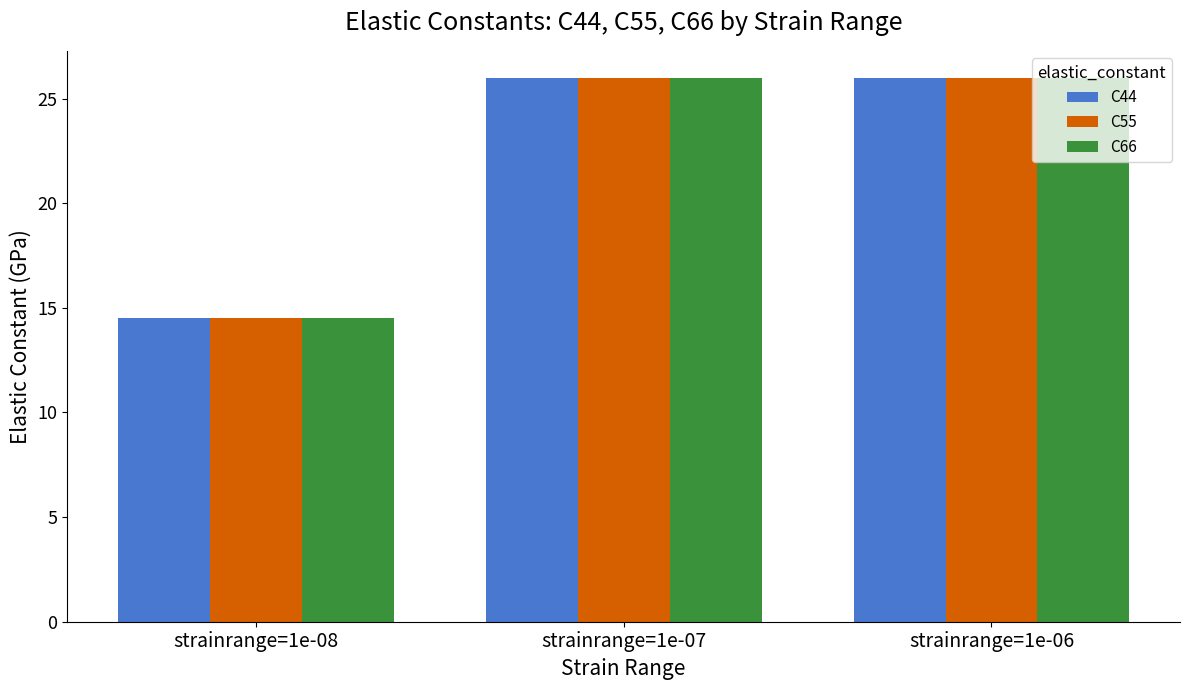

What is the minimum value shown in the chart?

14.5